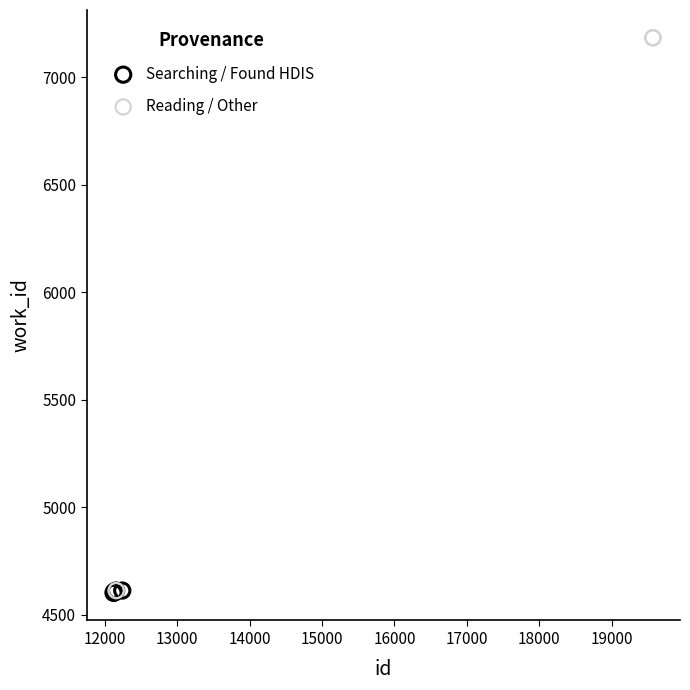

Which series has the largest Y range (max minus min)?

Reading / Other